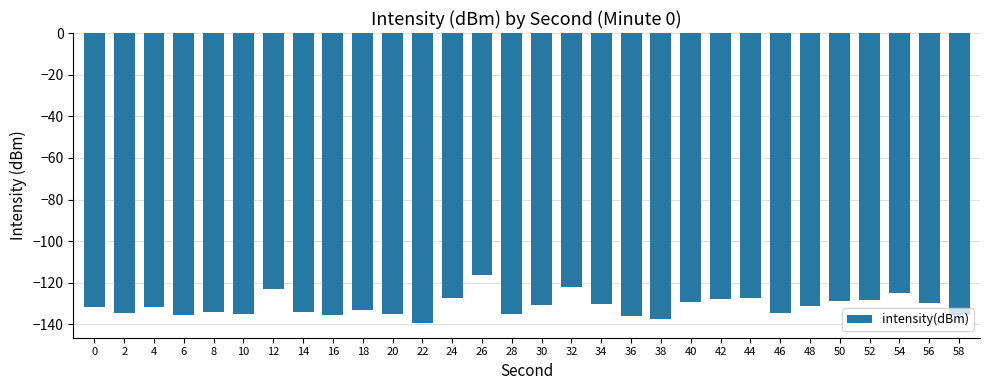

At which category does the chart reach its minimum across all series?

22